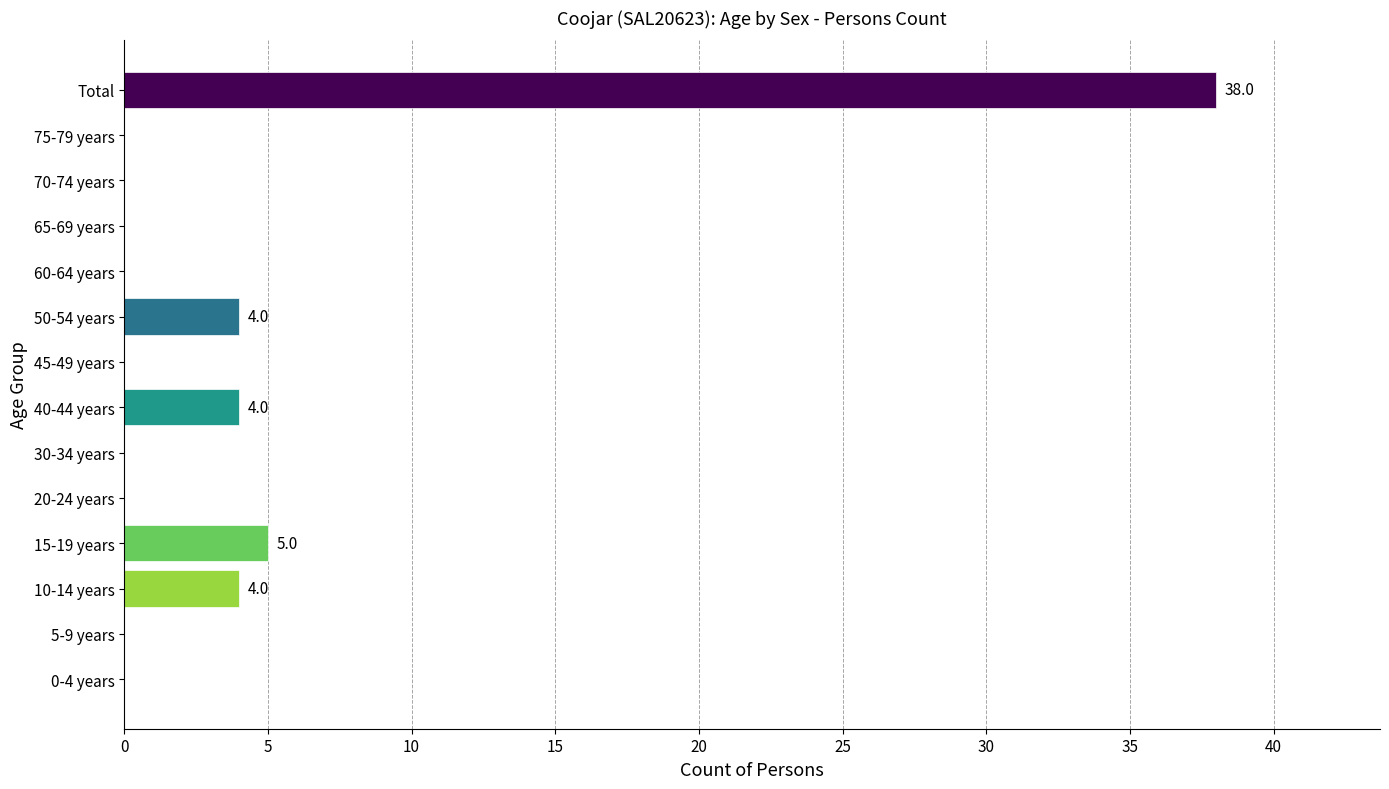

Which label corresponds to the largest value in the chart?

Total